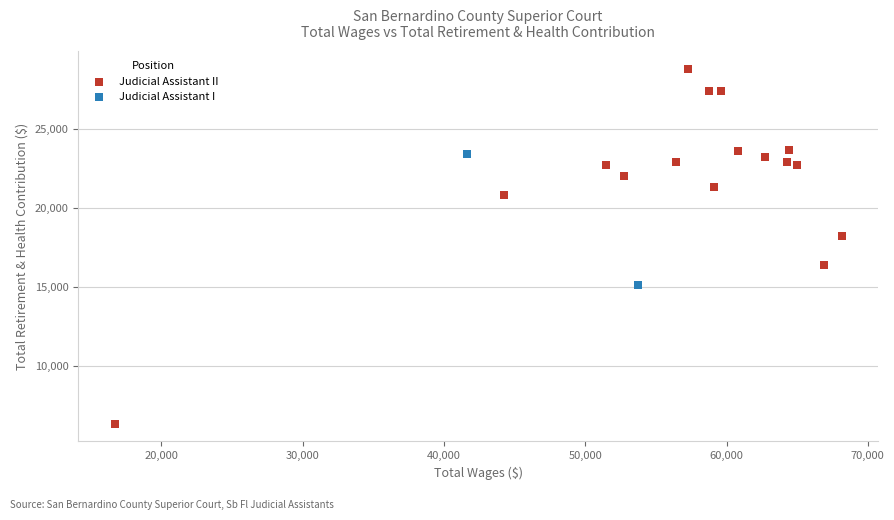

What are all the series names shown in the legend?

Judicial Assistant II, Judicial Assistant I